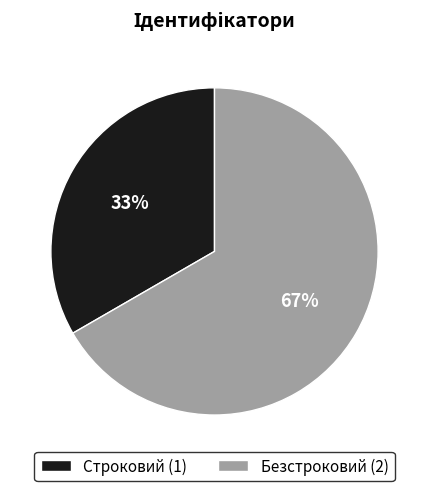

Which category has the biggest portion of the pie?

Безстроковий